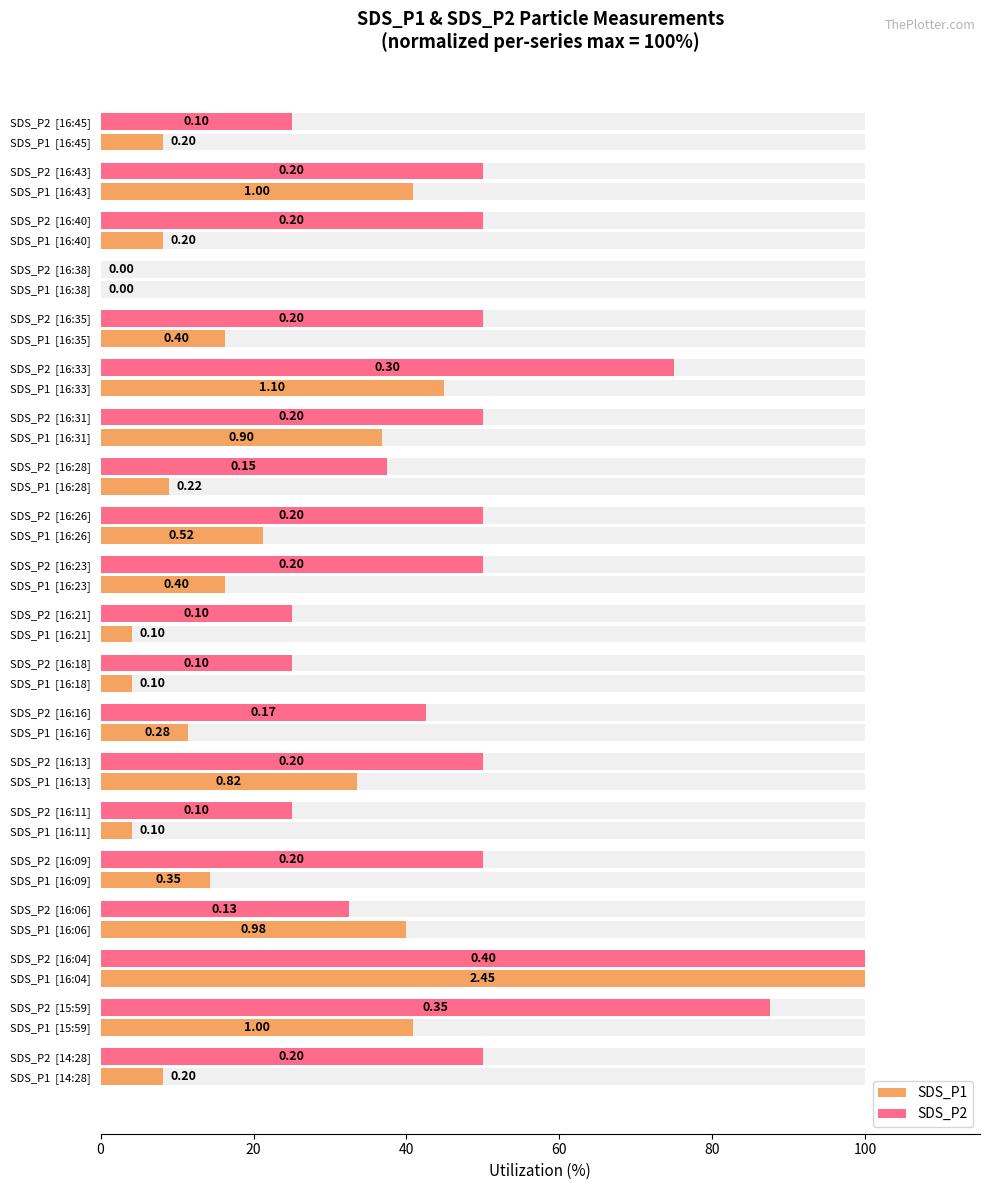

True or false: SDS_P1 has a value of 2.8 at 100.

False